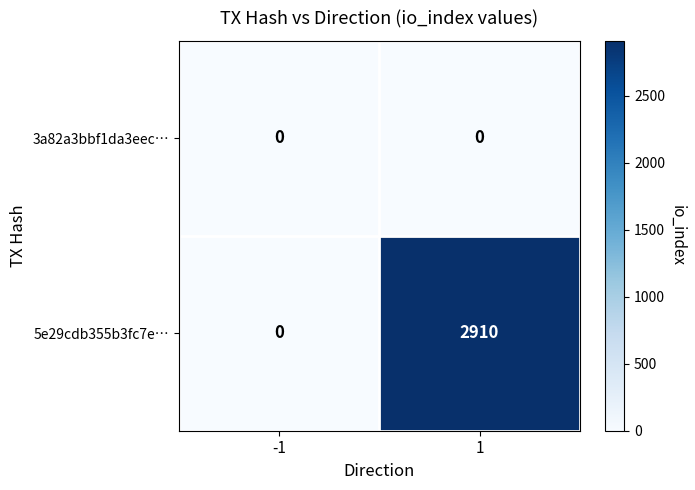

Between -1 and 1, which series saw the biggest shift?

5e29cdb355b3fc7e…